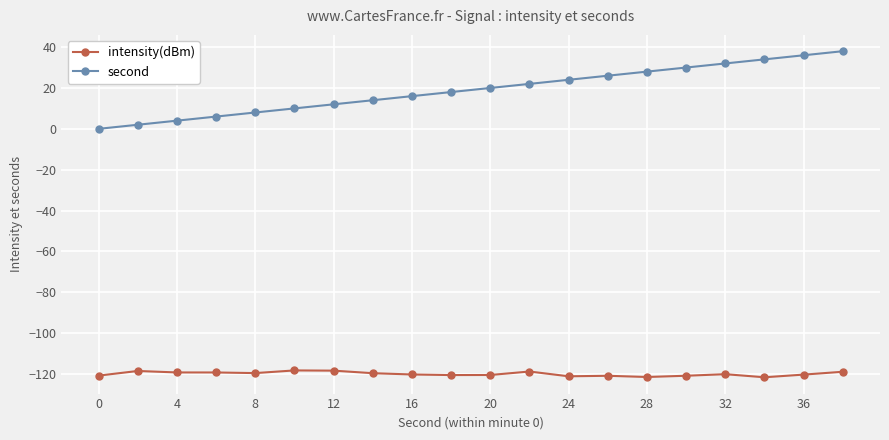

True or false: intensity(dBm) has more than 1 points higher than both neighbors.

True